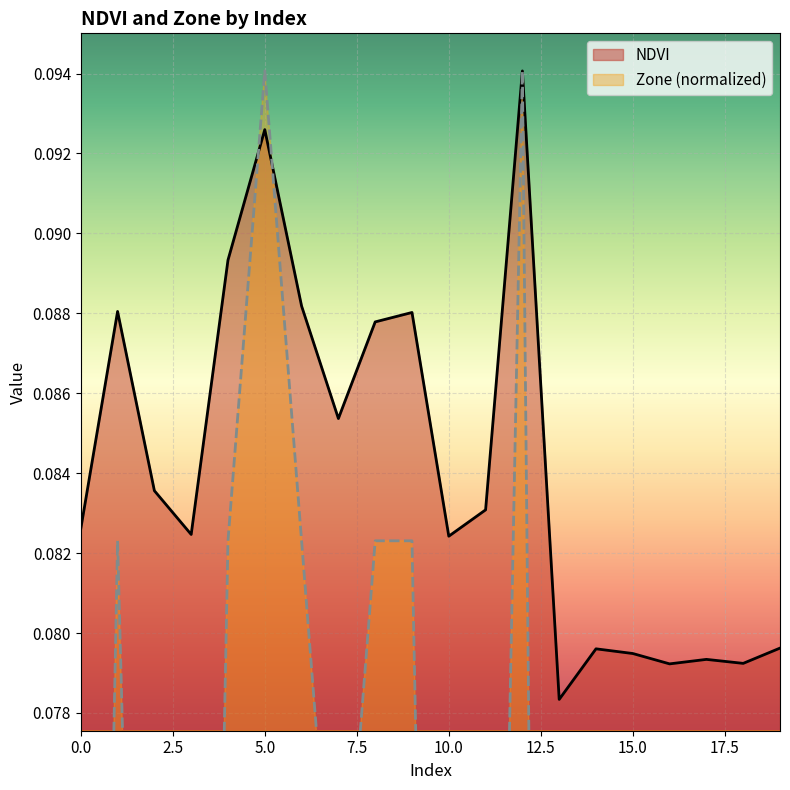

Reading left to right, transcribe all the data shown in this chart.

NDVI: 0.1	0.1	0.1	0.1	0.1	0.1	0.1	0.1	0.1	0.1	0.1	0.1	0.1	0.1	0.1	0.1	0.1	0.1	0.1	0.1
Zone: 0.0	0.1	0.0	0.0	0.1	0.1	0.1	0.1	0.1	0.1	0.0	0.0	0.1	0.0	0.0	0.0	0.0	0.0	0.0	0.0